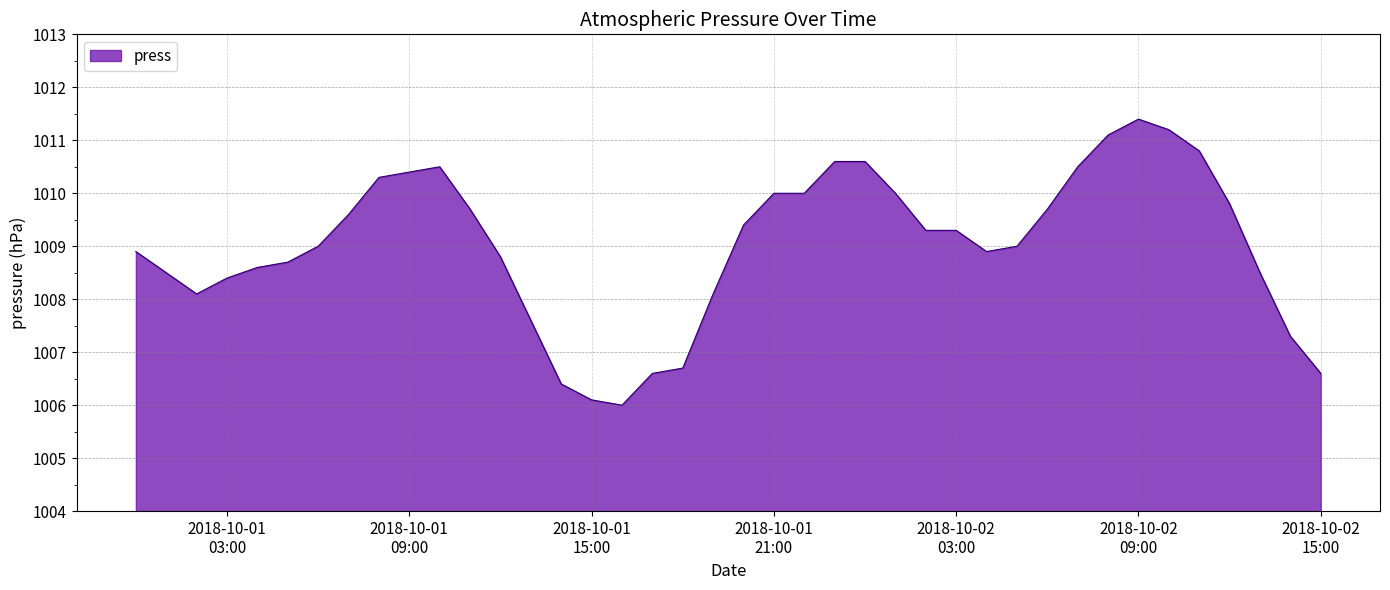

What is the smallest value displayed?

1006.0